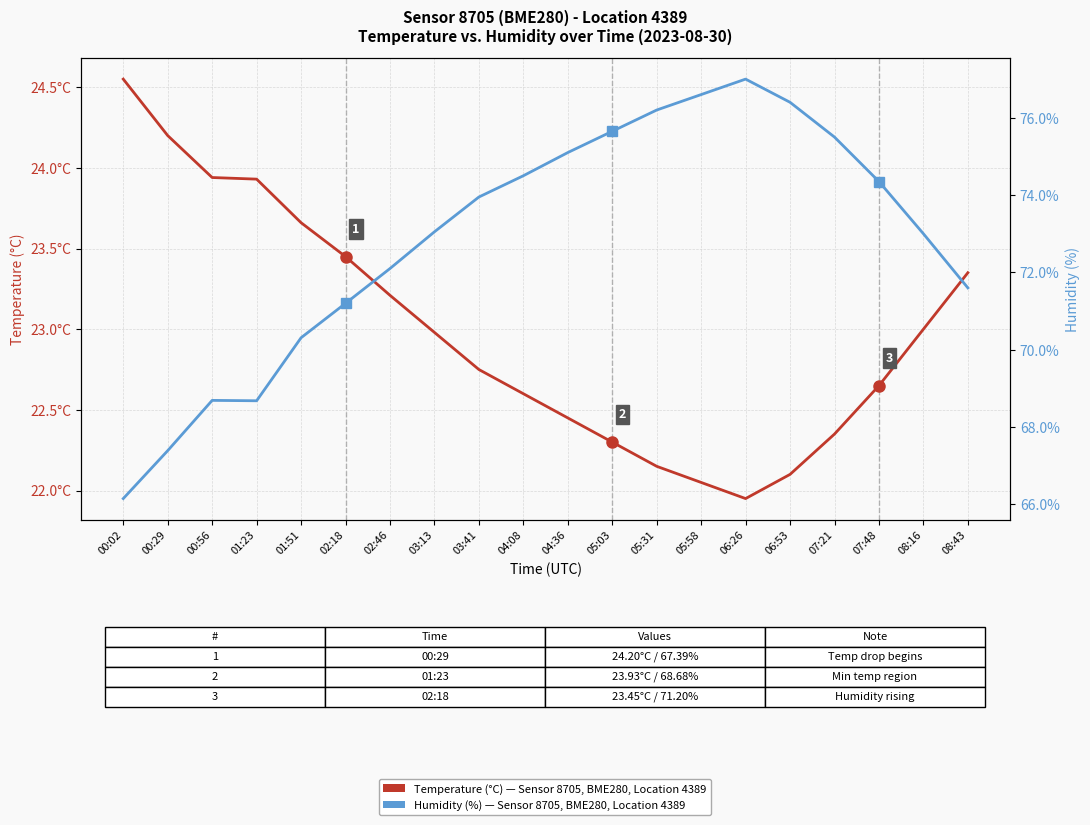

Which series has the largest range (max minus min)?

Humidity (%)